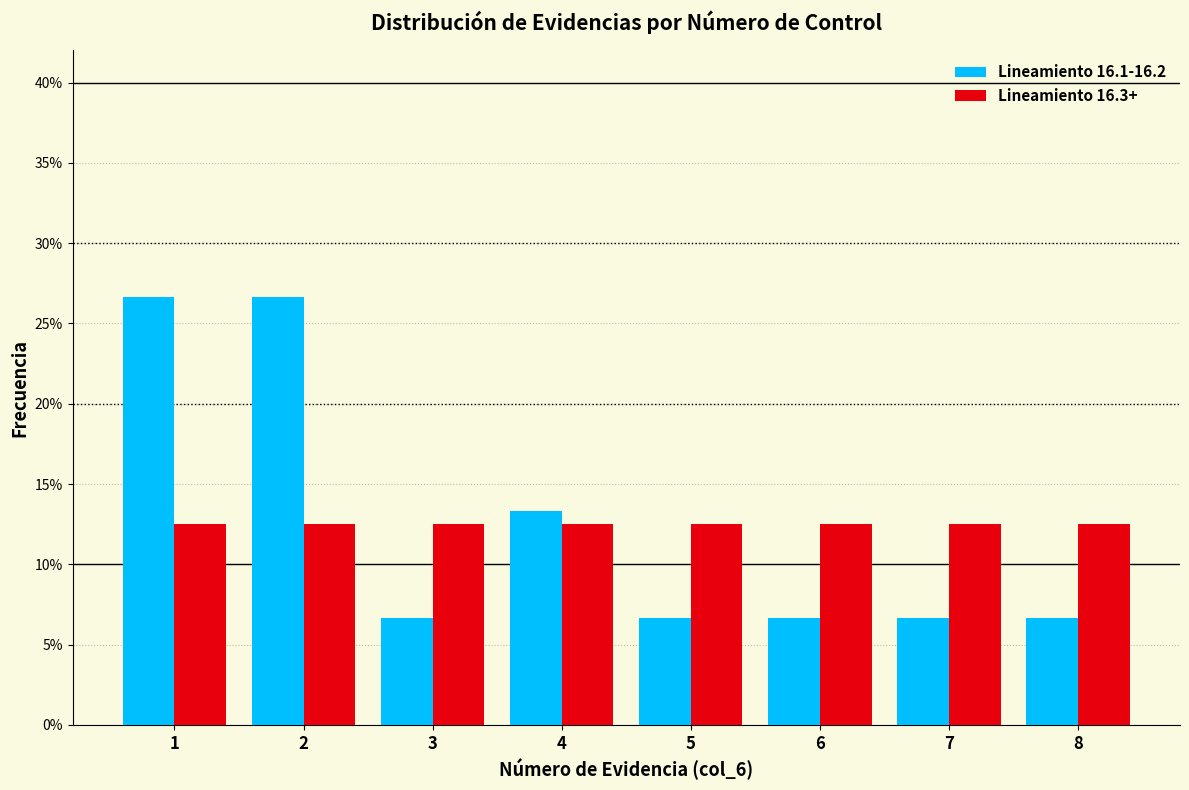

What is the height of the Lineamiento 16.3+ bar covering 0.5 to 1.5 on the x-axis? The values are not printed on the chart, so give them approximately, as read against the axis.

12.5